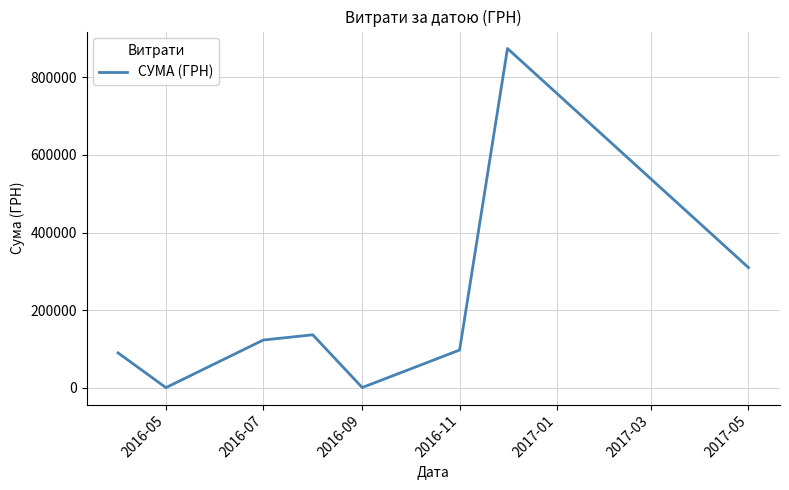

What is the maximum value shown in the chart?

874314.0